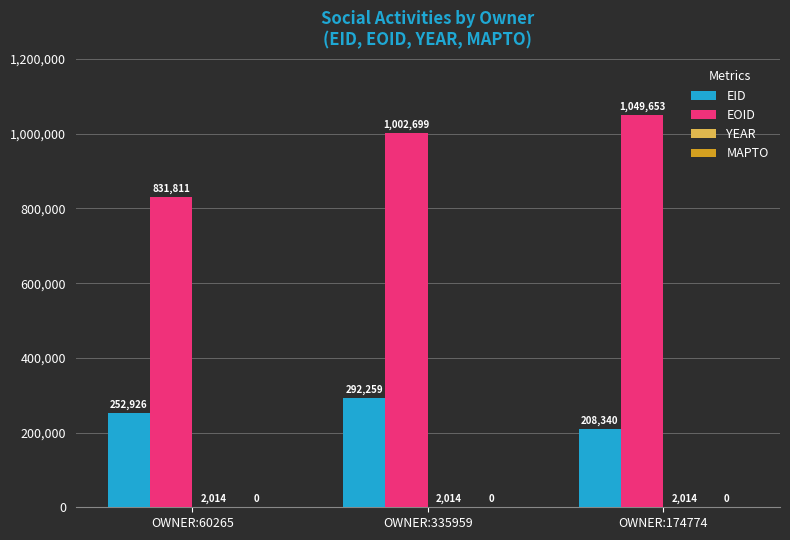

Are the bars grouped side by side (vs. stacked)?

Yes